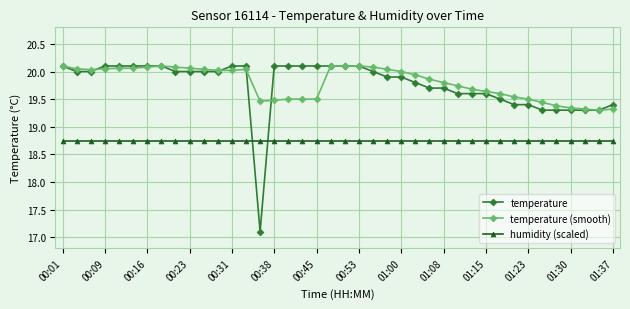

Count the number of data series in this chart.

3